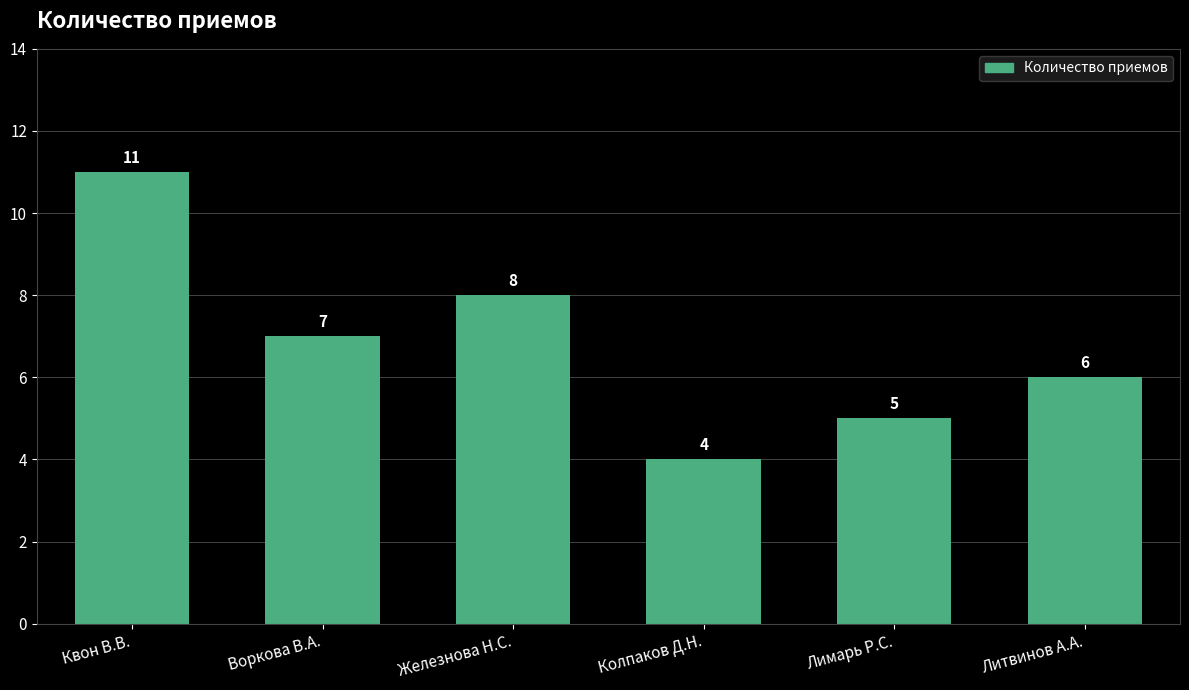

Is it true that the value at Воркова В.А. is 7?

True